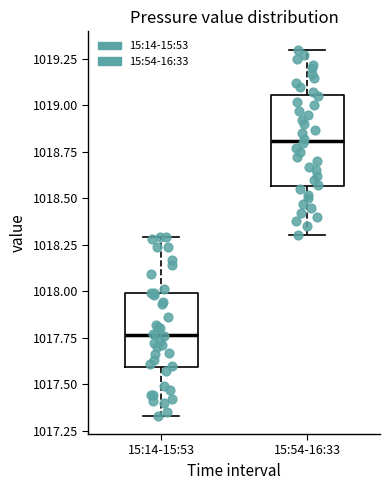

Where does the median line of the box for 15:14-15:53 sit on the y-axis? The values are not printed on the chart, so give them approximately, as read against the axis.

1017.75